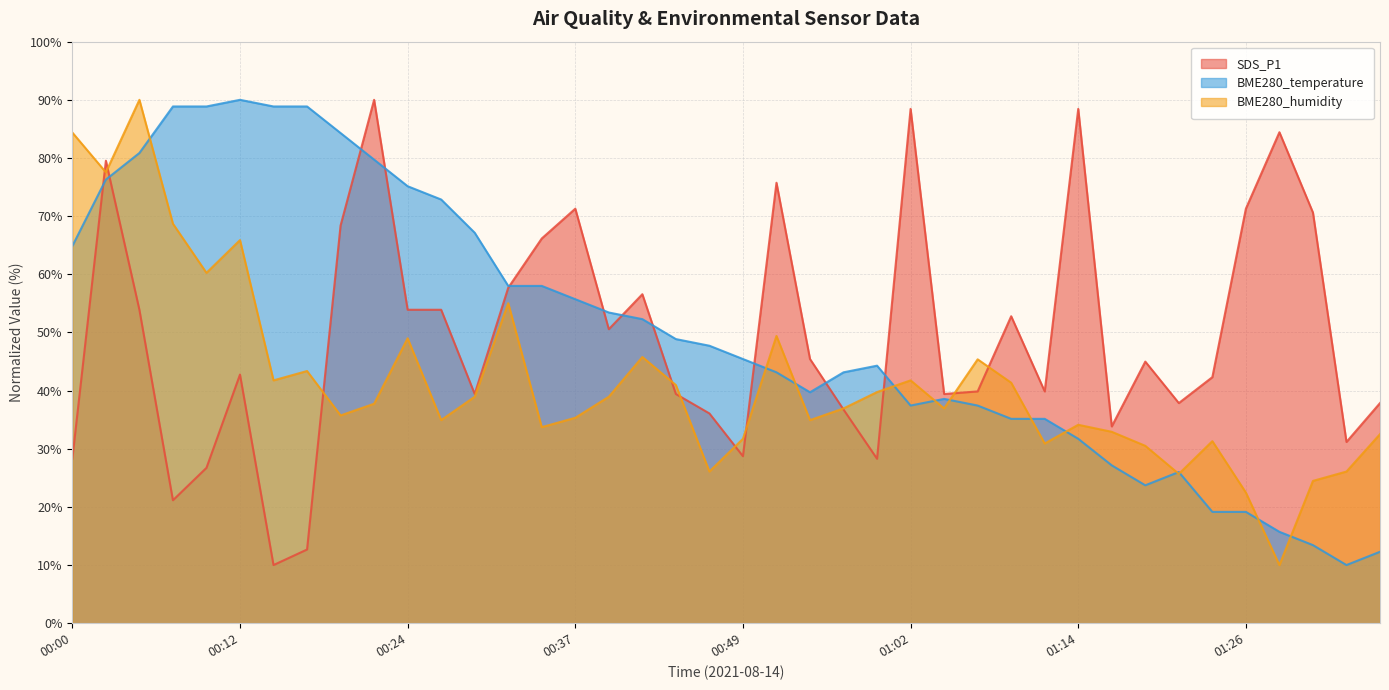

True or false: BME280_temperature has more than 1 points higher than both neighbors.

True